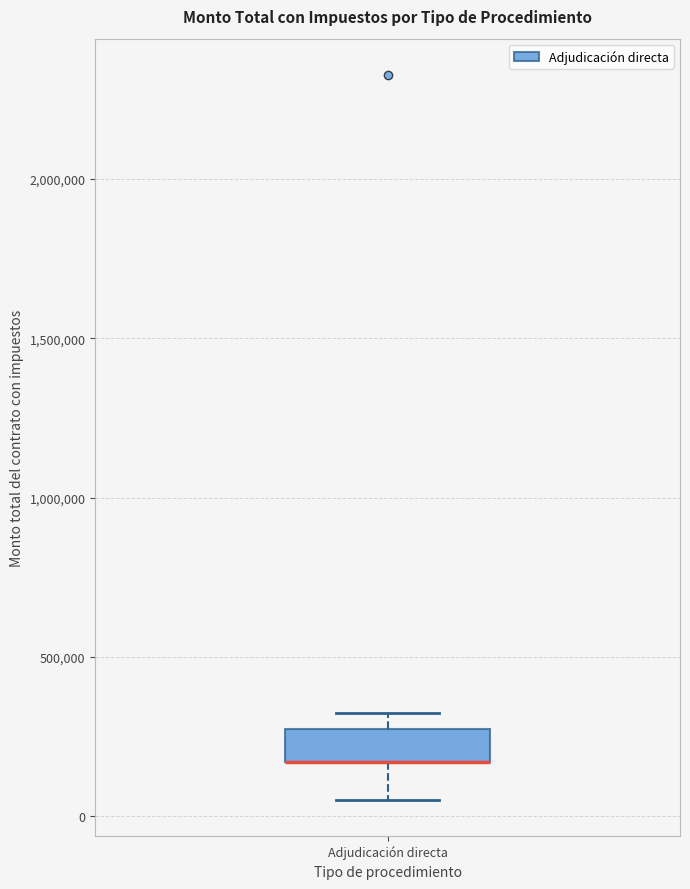

Transcribe this box plot: give where the median line is, the range the box spans, and where the two whiskers end, as read against the y-axis. The values are not printed on the chart, so give them approximately, as read against the axis.

median 150000 (drawn on the box's lower edge), box 150000 to 250000, whiskers 50000 to 300000